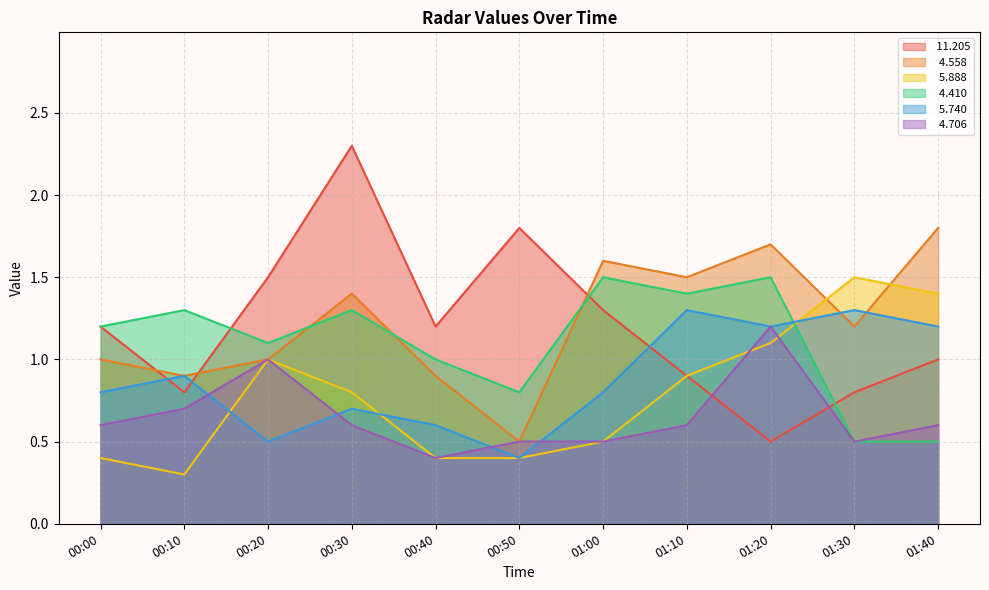

True or false:   5.888 has a value of 0.4 at 00:10.

False